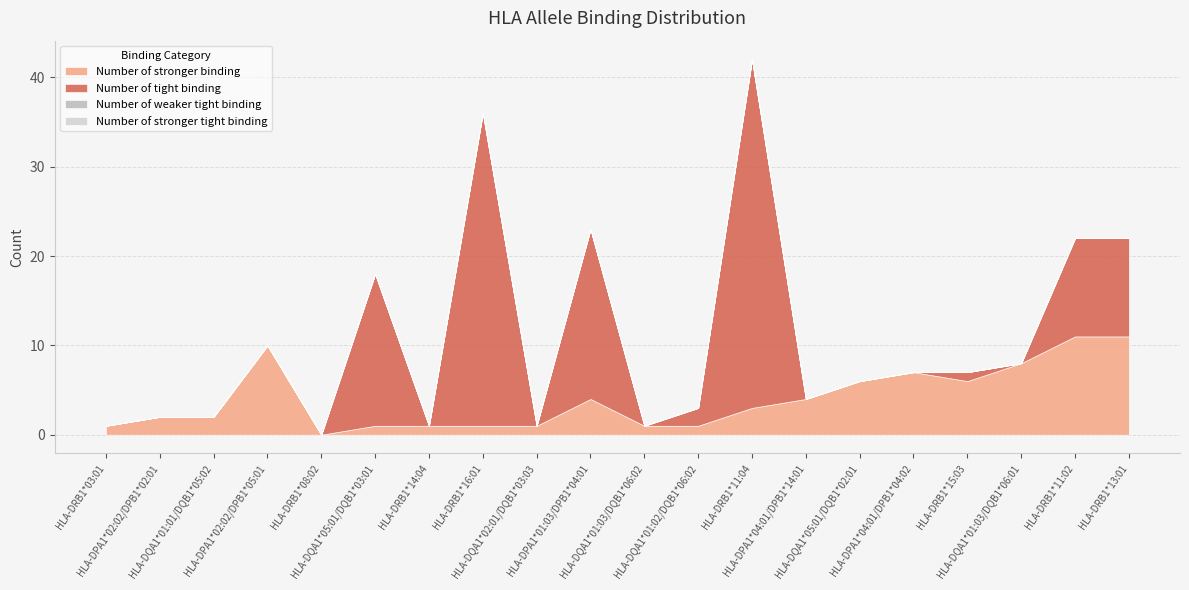

The value of Number of stronger binding at HLA-DQA1*02:01/DQB1*03:03 is 1. True or false?

True